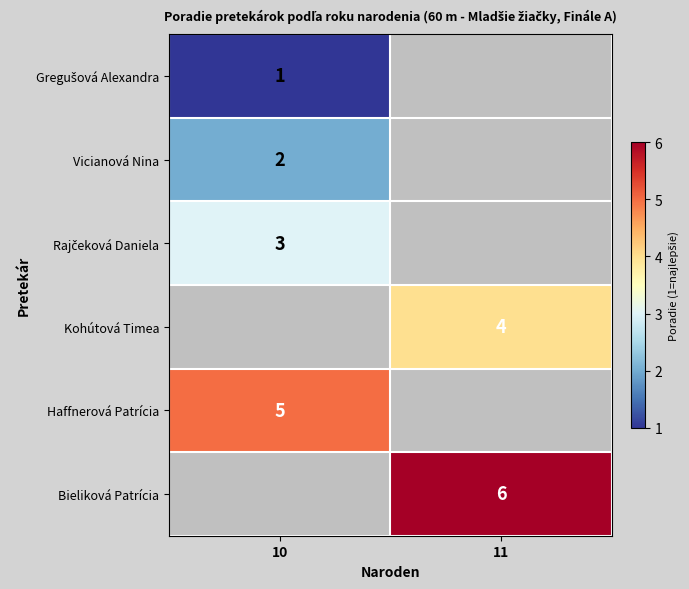

True or false: Bieliková Patrícia has a value of 3 at 11.

False